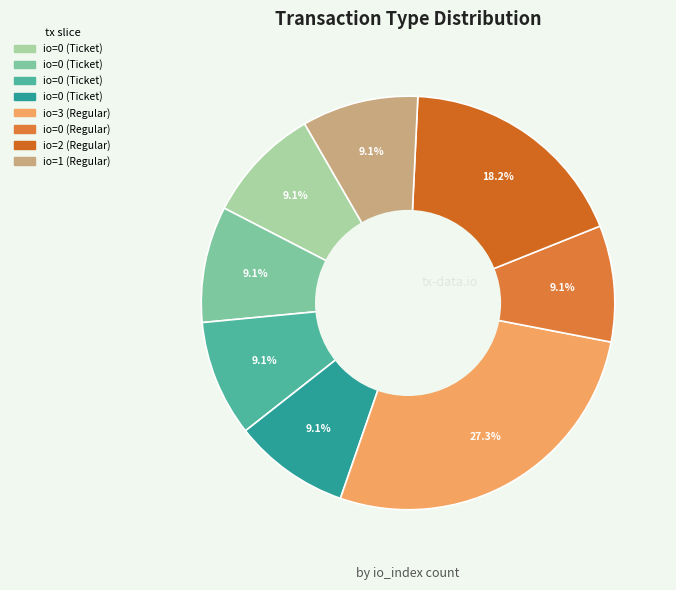

Count the number of slices in the pie.

8